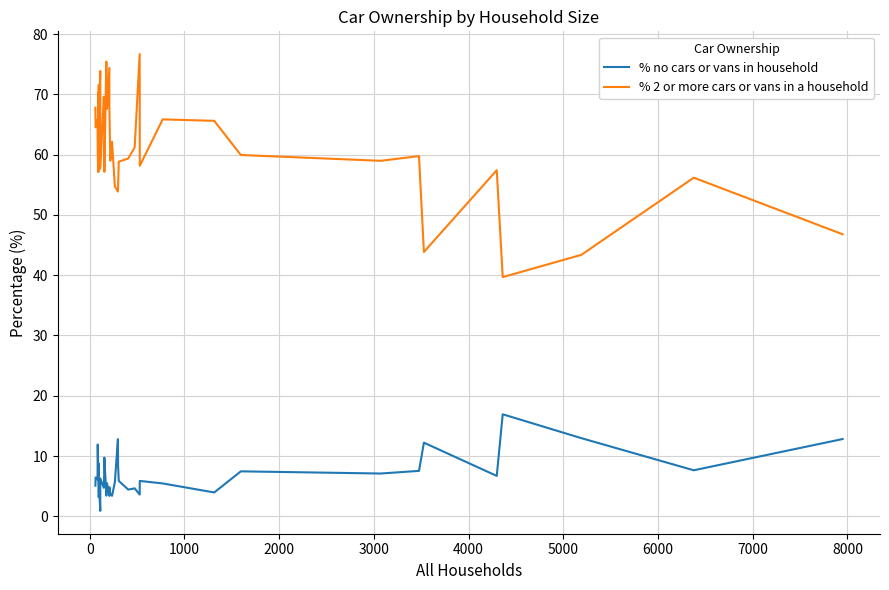

What is the value of the % no cars or vans in household point at the 3rd from the left?

6.1